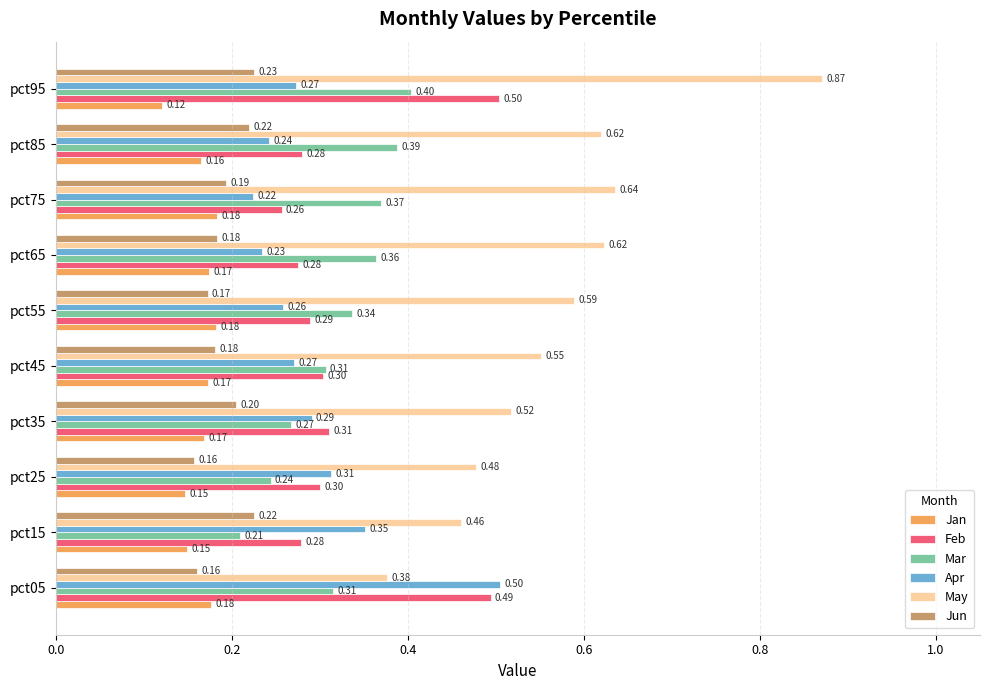

What is the sum of the Jun values at pct65 and pct05?

0.3